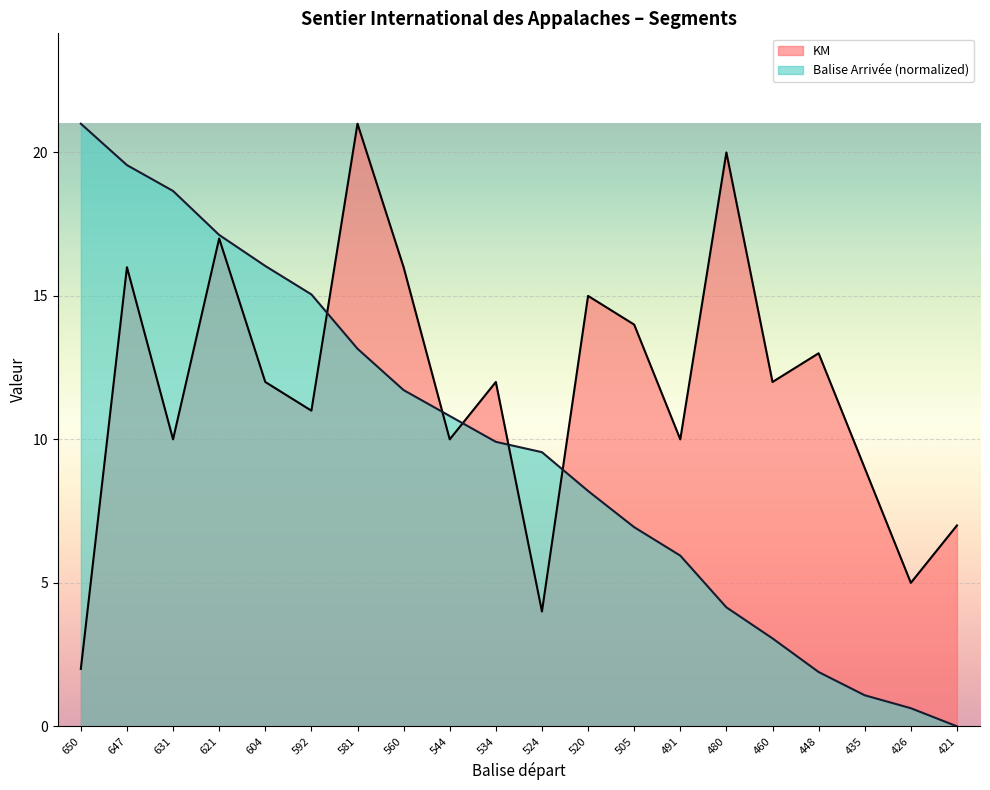

What is the value of the Balise Arrivée point at the 11th from the left?

9.6